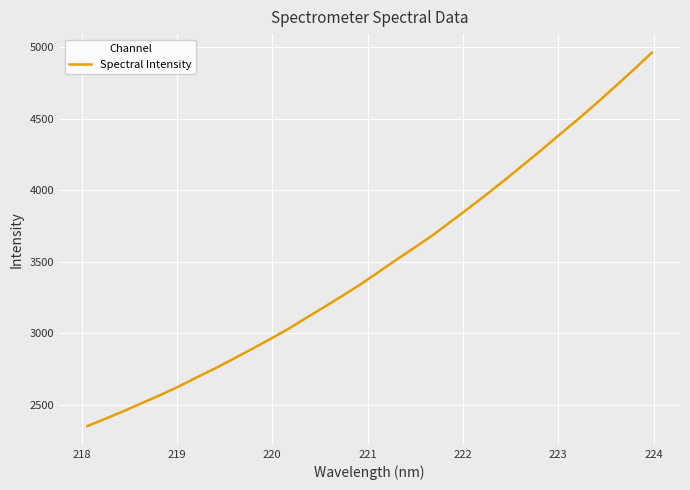

What is the difference between the maximum and minimum values?

2611.8